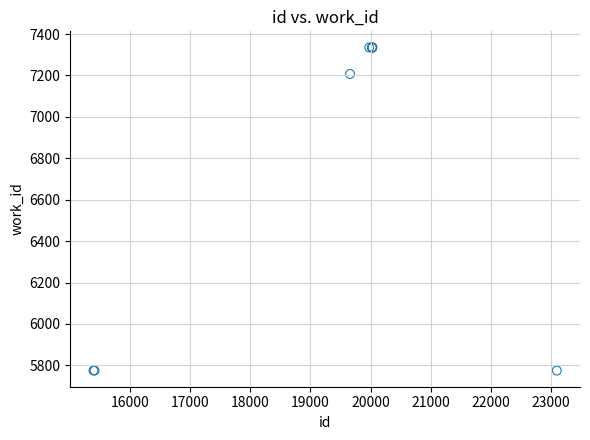

What Y value in the scatter plot is closest to 6555?

7207